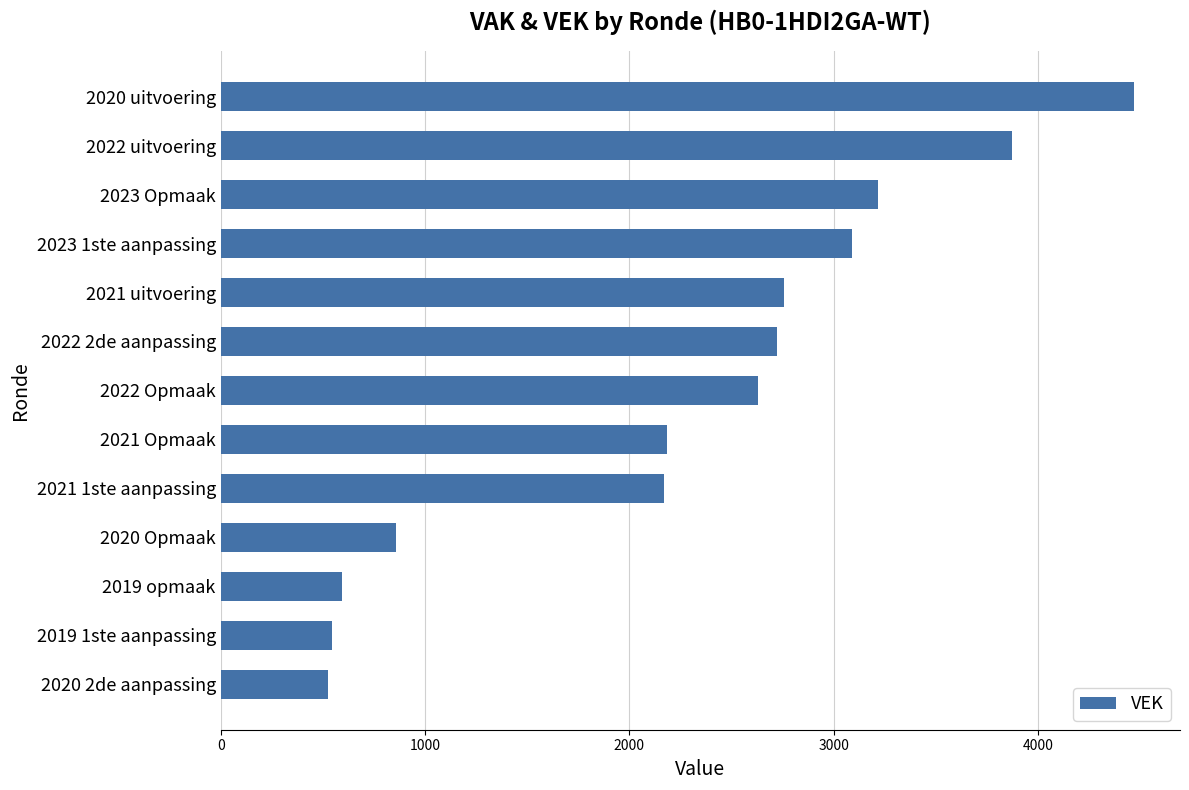

How many data points are less than 2628?

6